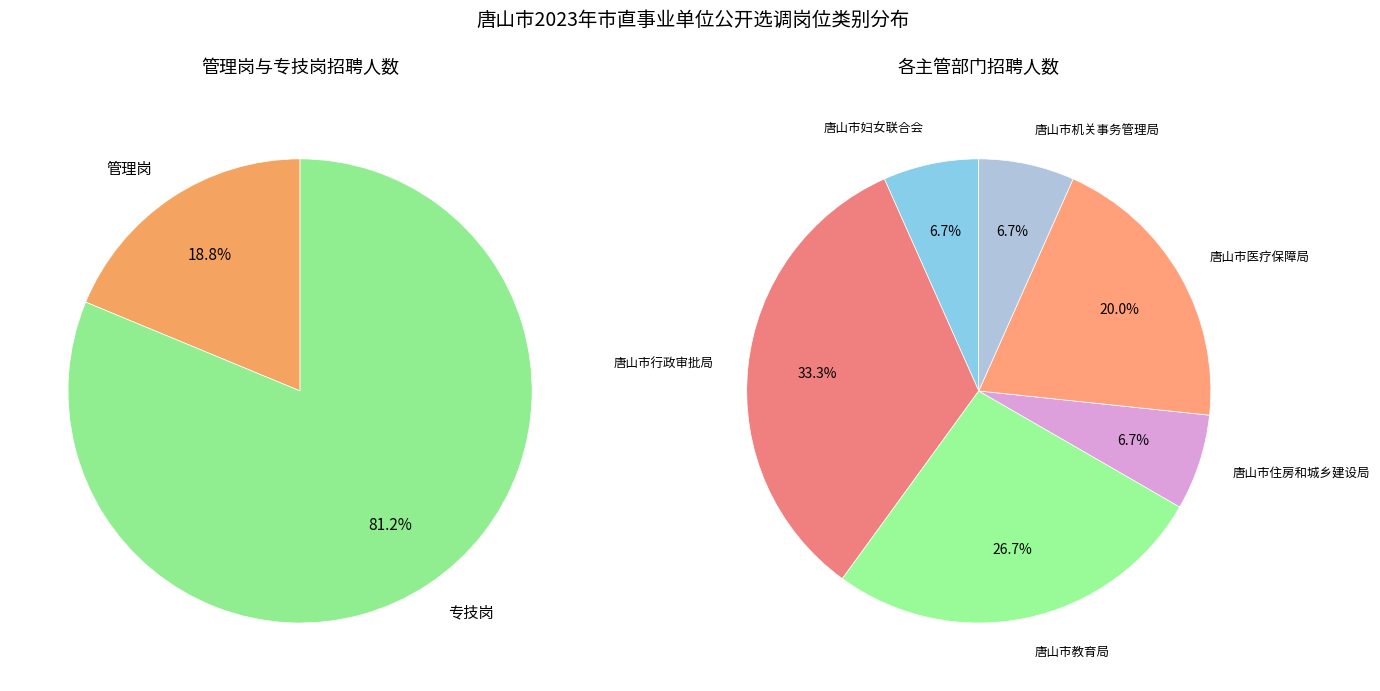

True or false: 管理岗 accounts for 19% of the total.

True